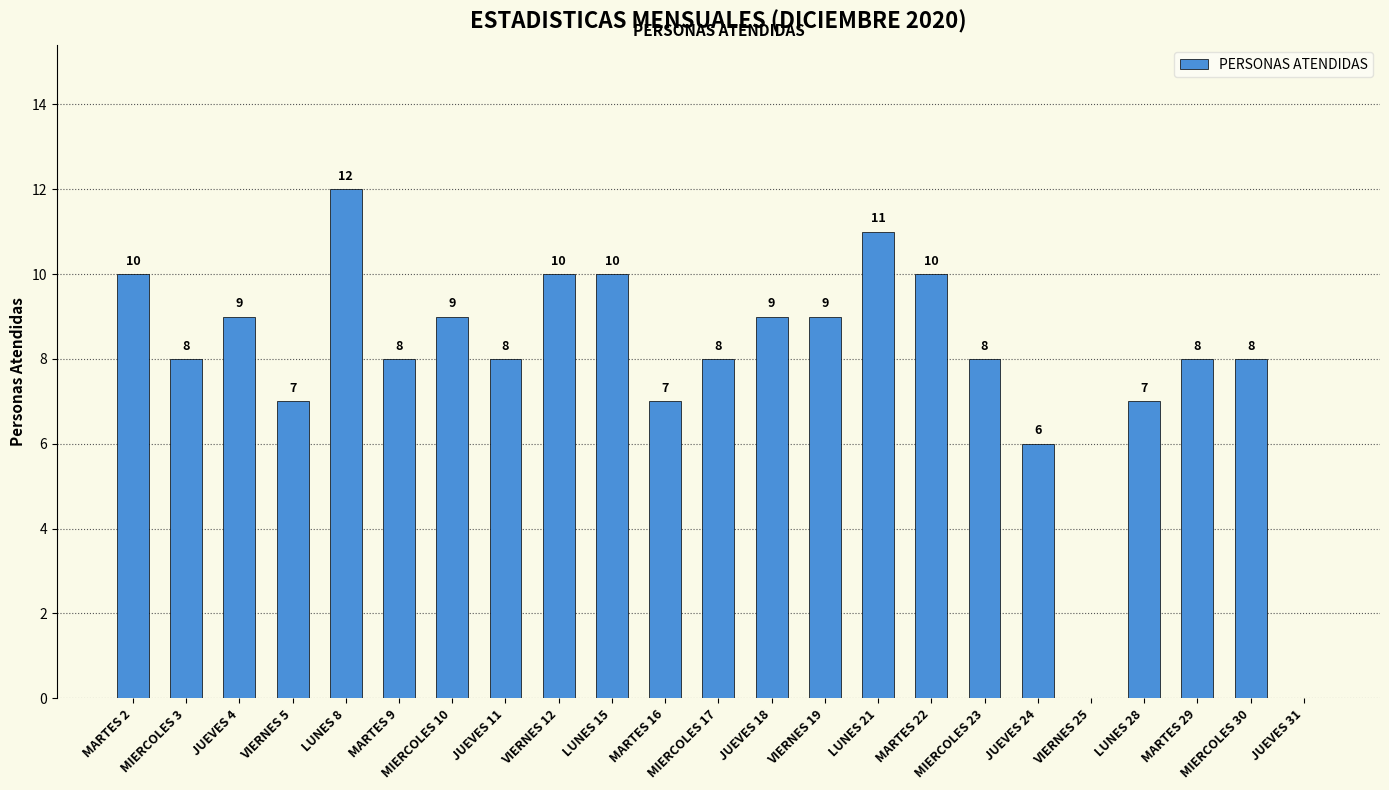

Approximately how many times larger is the value at JUEVES 18 compared to JUEVES 11?

1.1